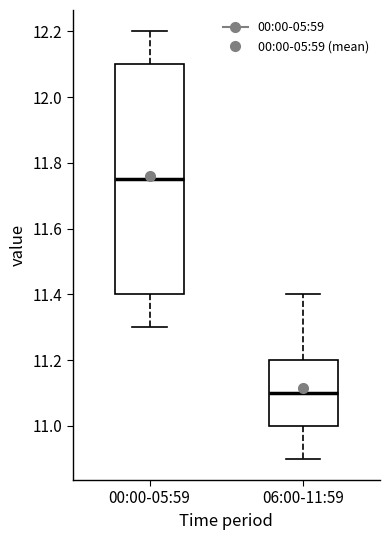

Where is the lower edge of the box for 00:00-05:59 on the y-axis? The values are not printed on the chart, so give them approximately, as read against the axis.

11.40